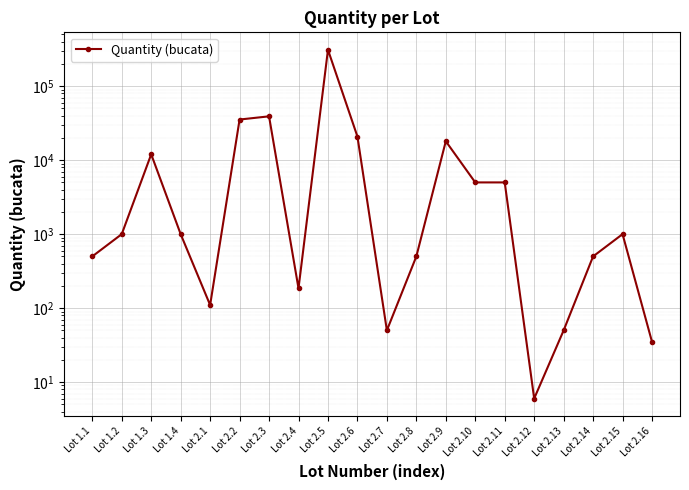

At which label does the data first exceed 1000?

Lot 1.3